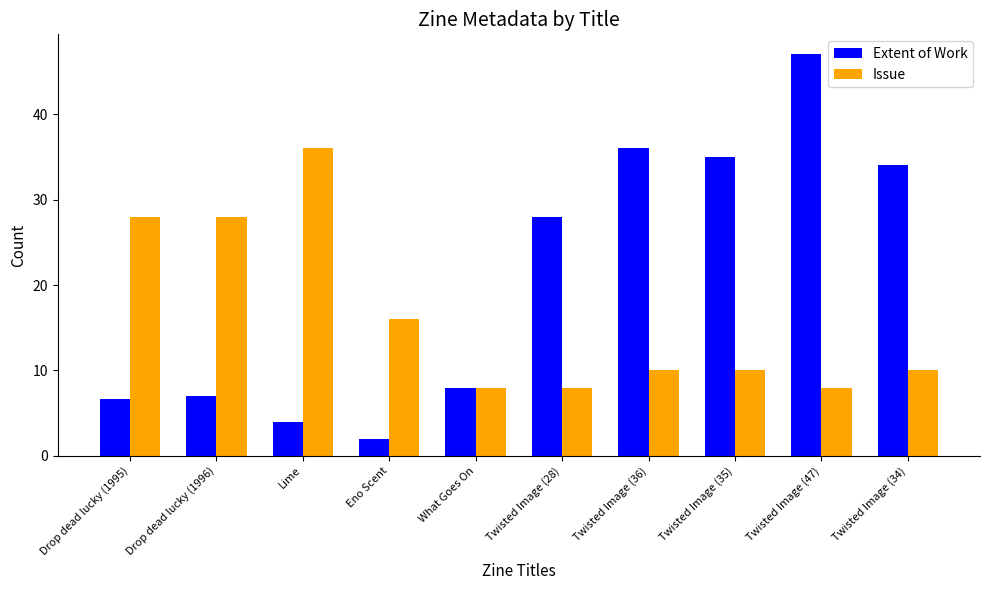

At which category is the sum across all series the highest?

Twisted Image (47)